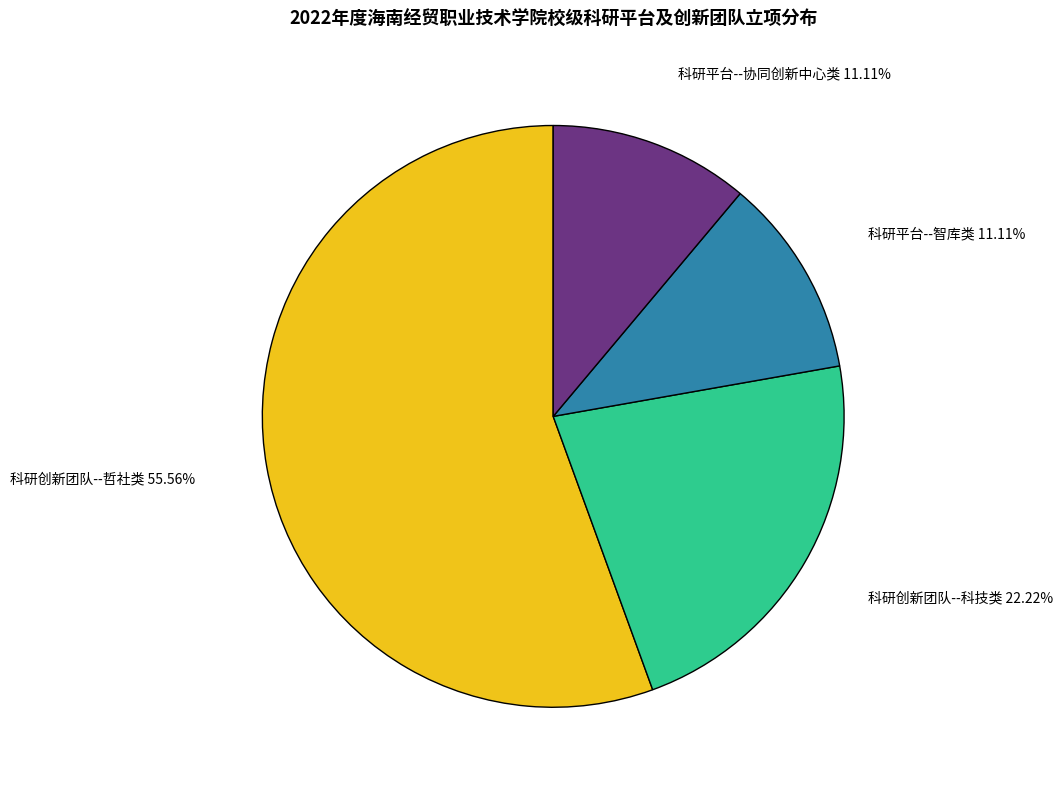

Does any single category account for the majority?

Yes